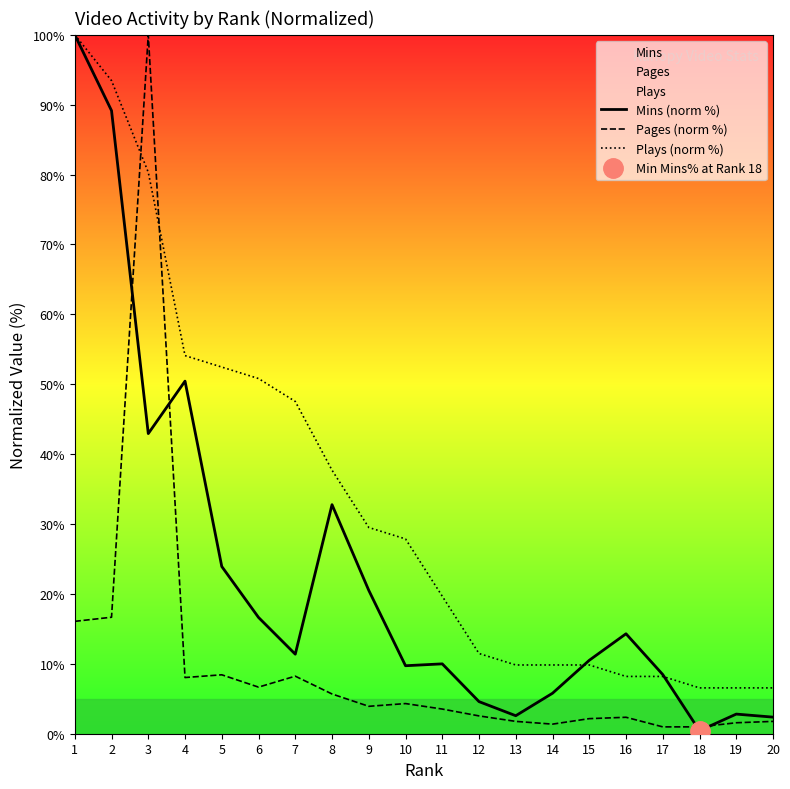

Between 4 and 13, which series saw the biggest shift?

Mins (norm %)